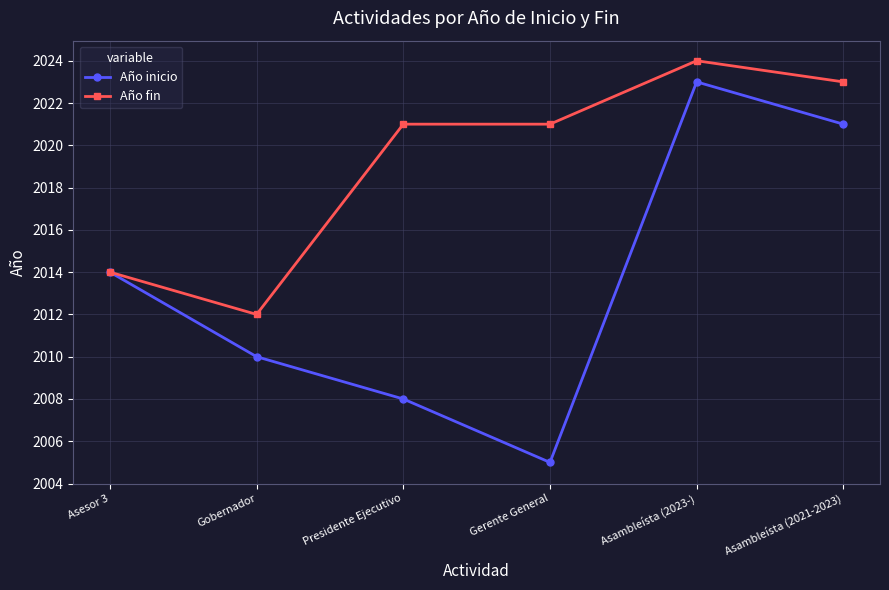

What is the value of the Año inicio point at the 5th from the left?

2023